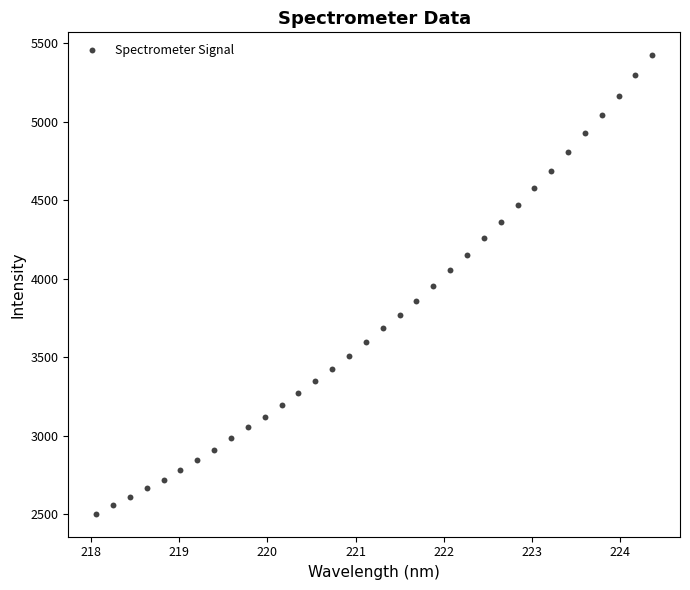

What is the range of X values (max minus min)?

6.3